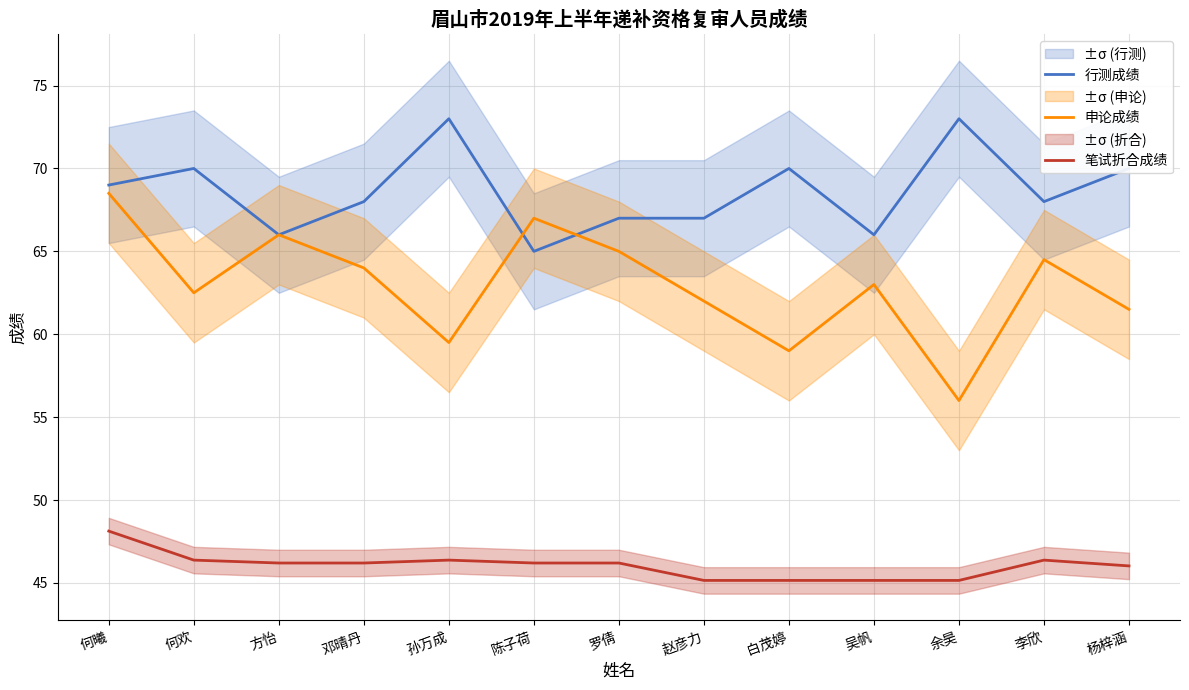

Where does the 行测成绩 series first go above 68?

何曦